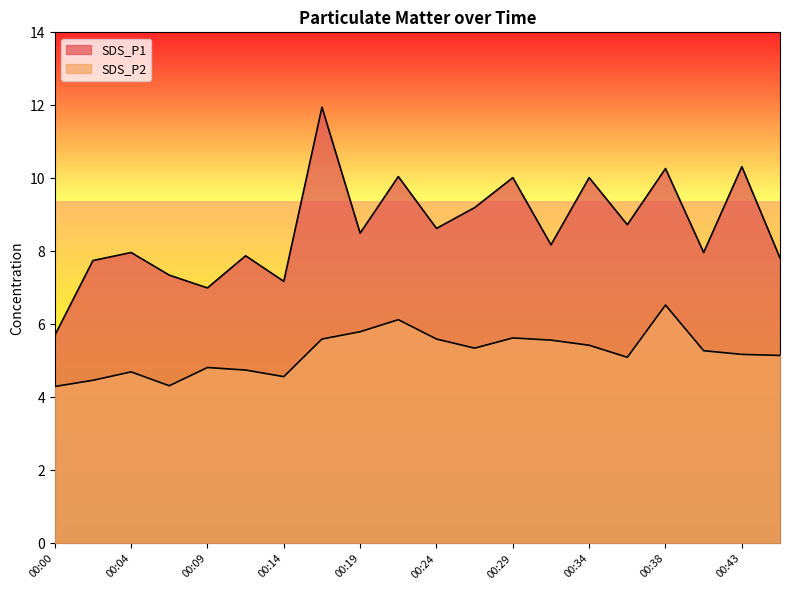

True or false: SDS_P2 has more than 0 interior local peaks.

True